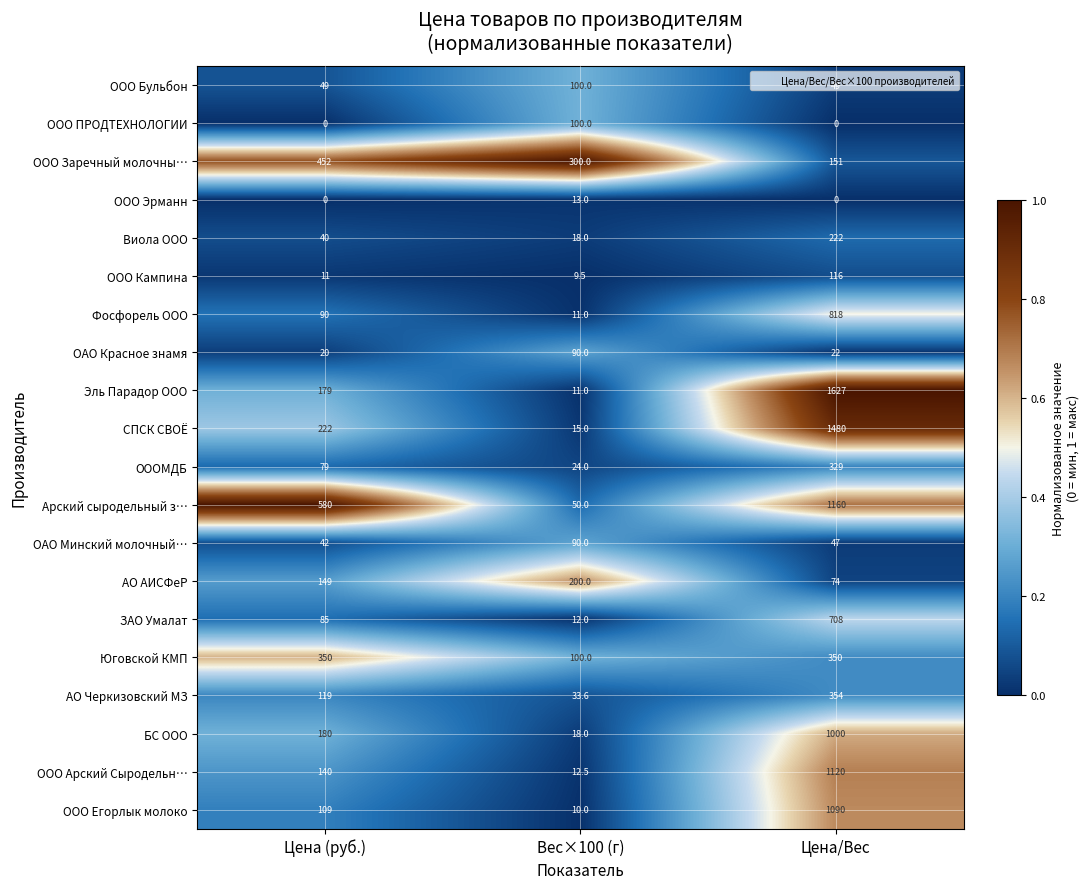

The value of ОООМДБ at Цена (руб.) is 122.5. True or false?

False